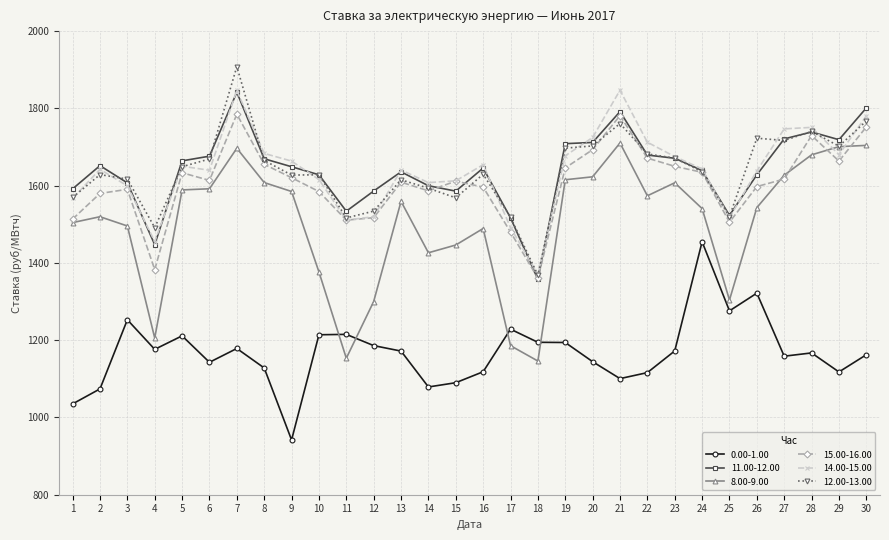

What is the minimum value shown in the chart?

941.8